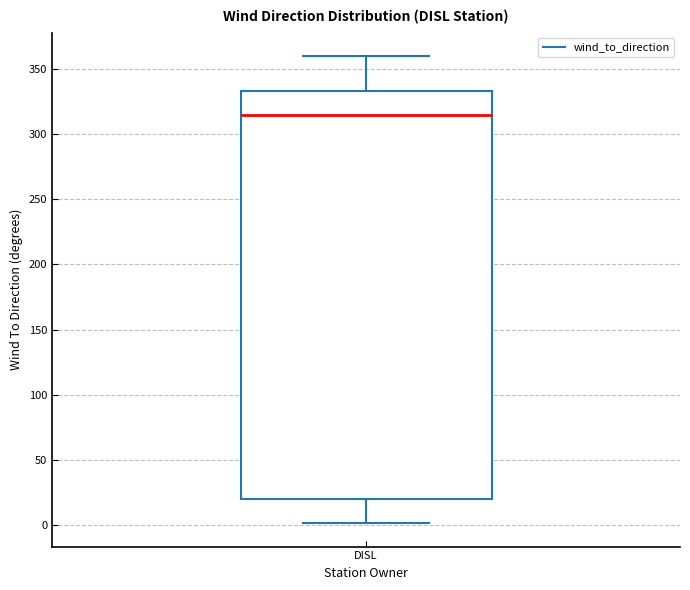

Read this box plot against the y-axis: the position of the median line, the range covered by the box, and the ends of both whiskers. The values are not printed on the chart, so give them approximately, as read against the axis.

median 315, box 20 to 335, whiskers 0 to 360